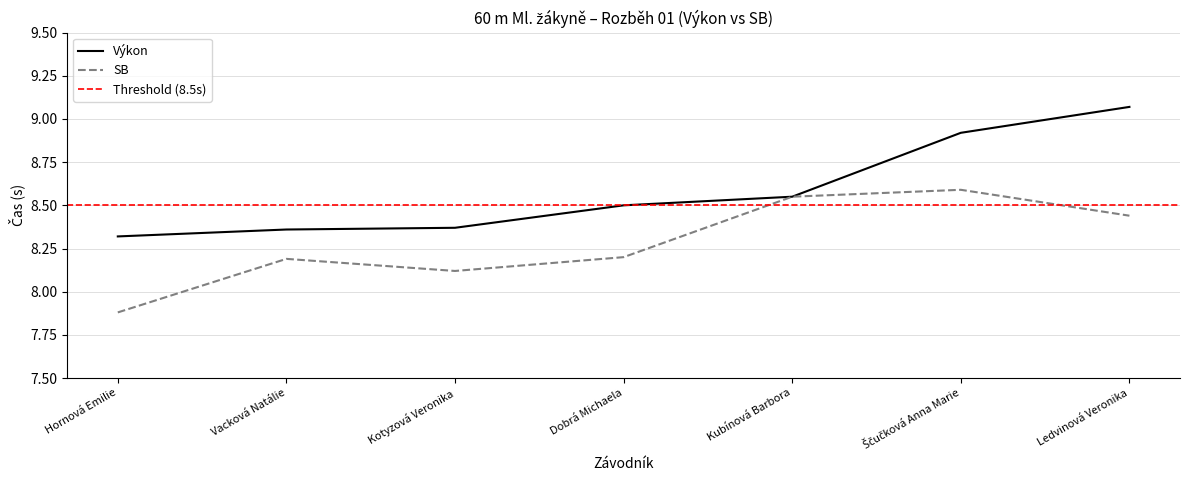

List the series in order of their peak value, highest first.

Výkon, SB